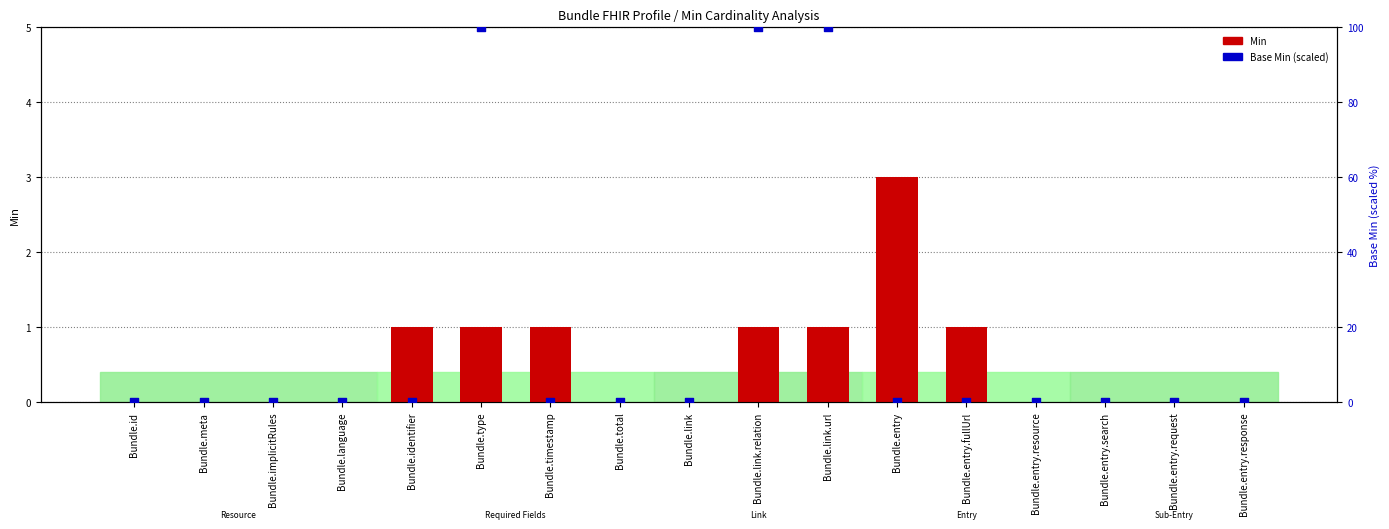

At how many categories does at least one series exceed 66?

3